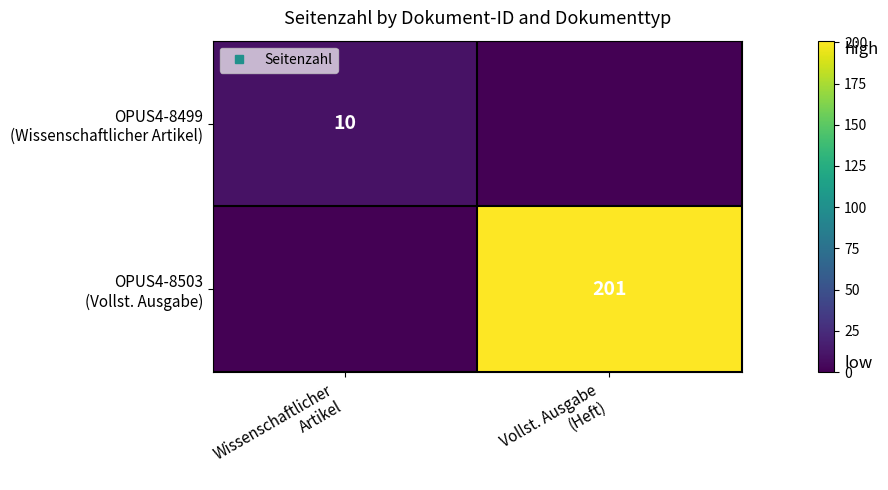

What is the total value across all series at Wissenschaftlicher
Artikel?

10